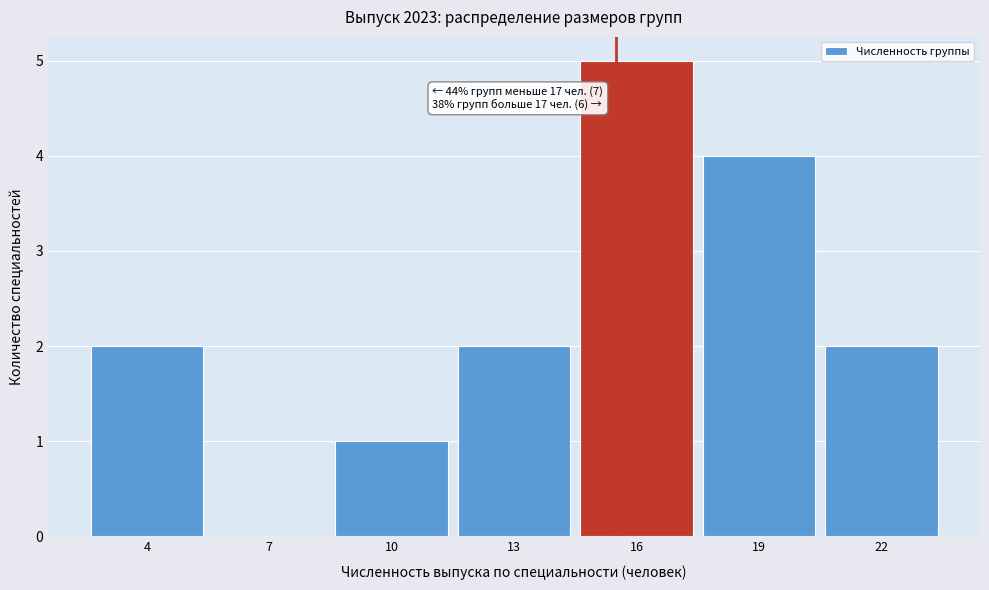

Reading left to right, transcribe all the data shown in this chart.

4=2	7=0	10=1	13=2	16=5	19=4	22=2